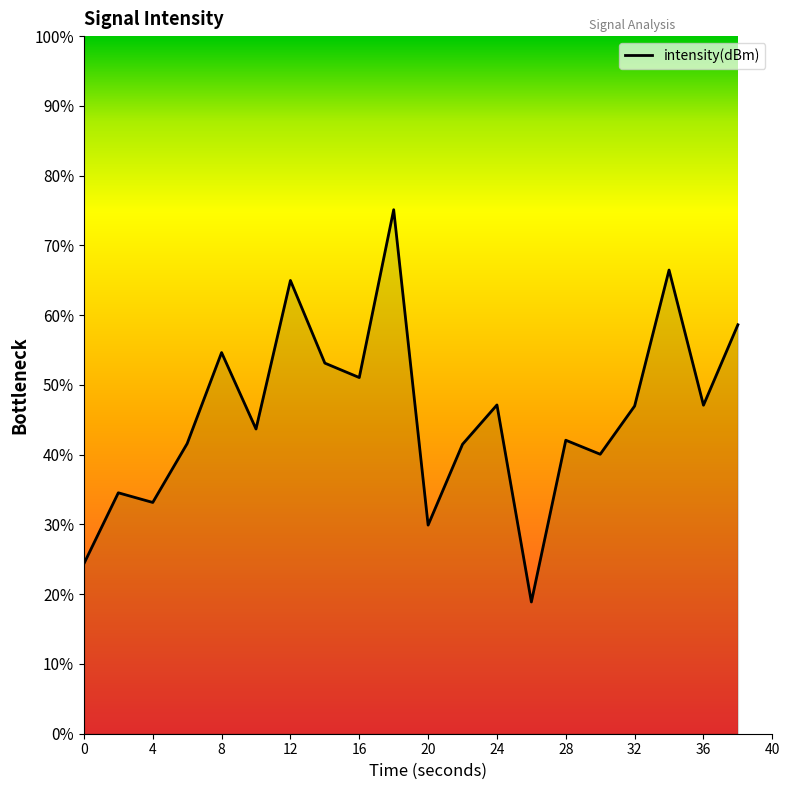

What is the greatest value displayed?

75.1